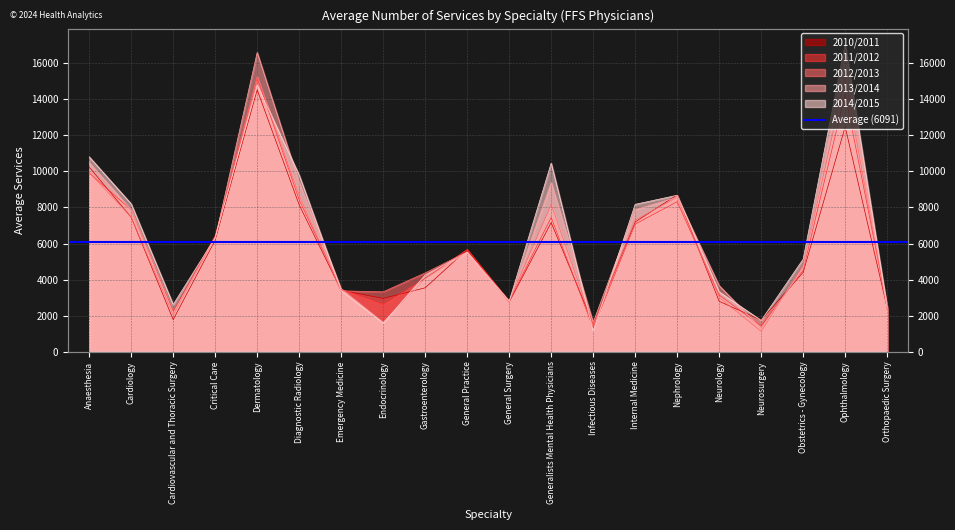

What are all the series names shown in the legend?

2010/2011, 2011/2012, 2012/2013, 2013/2014, 2014/2015